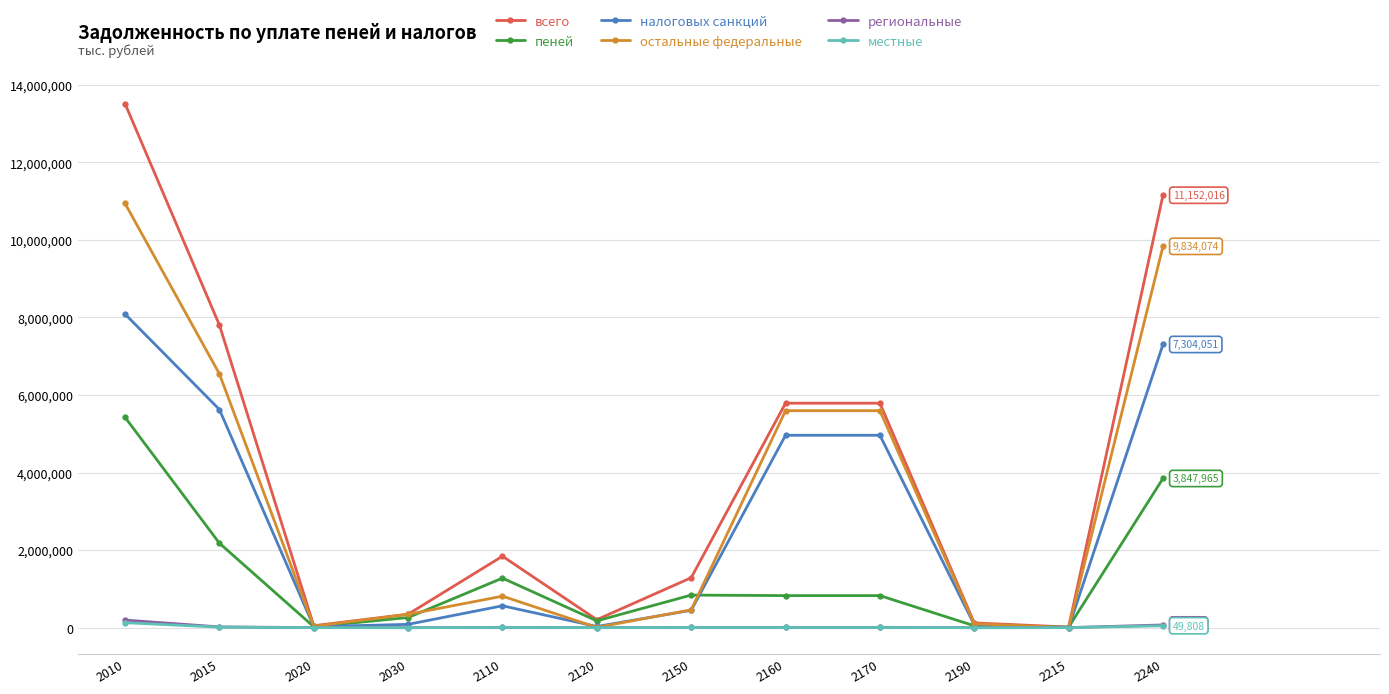

What is the difference between the maximum and second lowest values in the всего series?

13462691